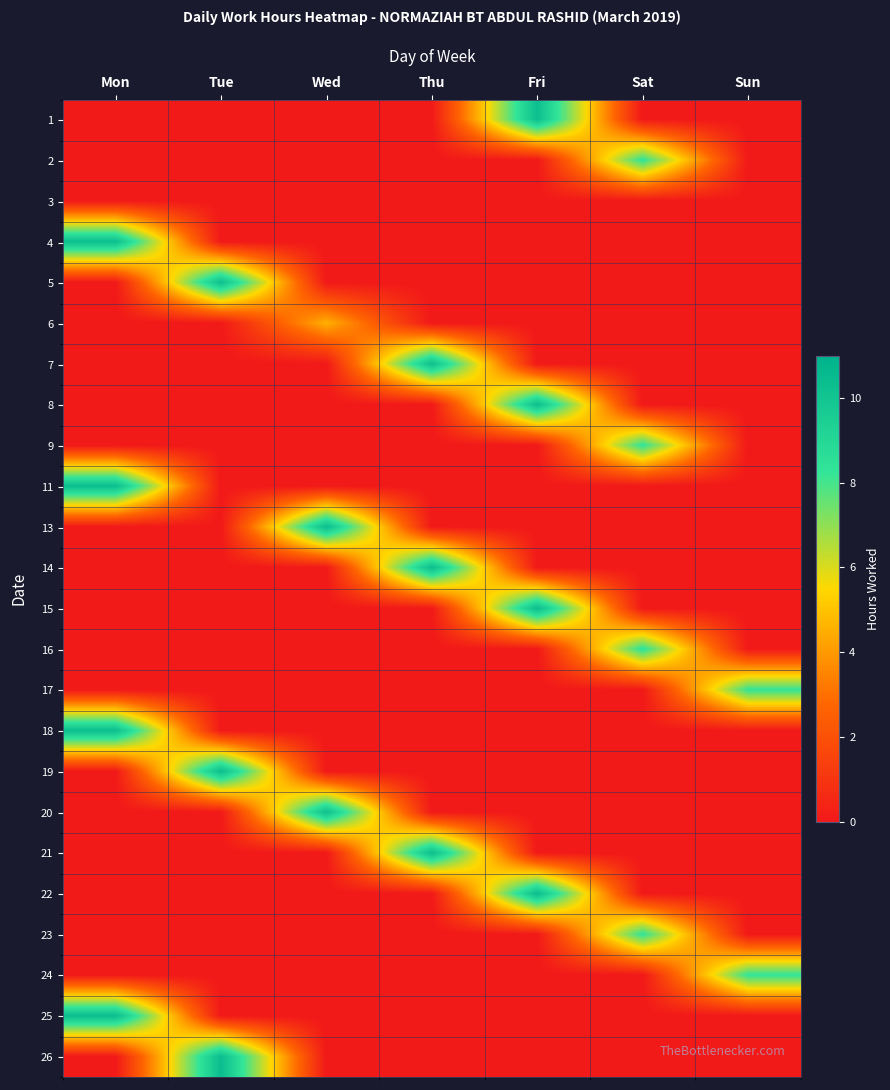

Rank the series at Wed from lowest to highest value.

1, 2, 3, 4, 5, 7, 8, 9, 11, 14, 15, 16, 17, 18, 19, 21, 22, 23, 24, 25, 26, 6, 20, 13